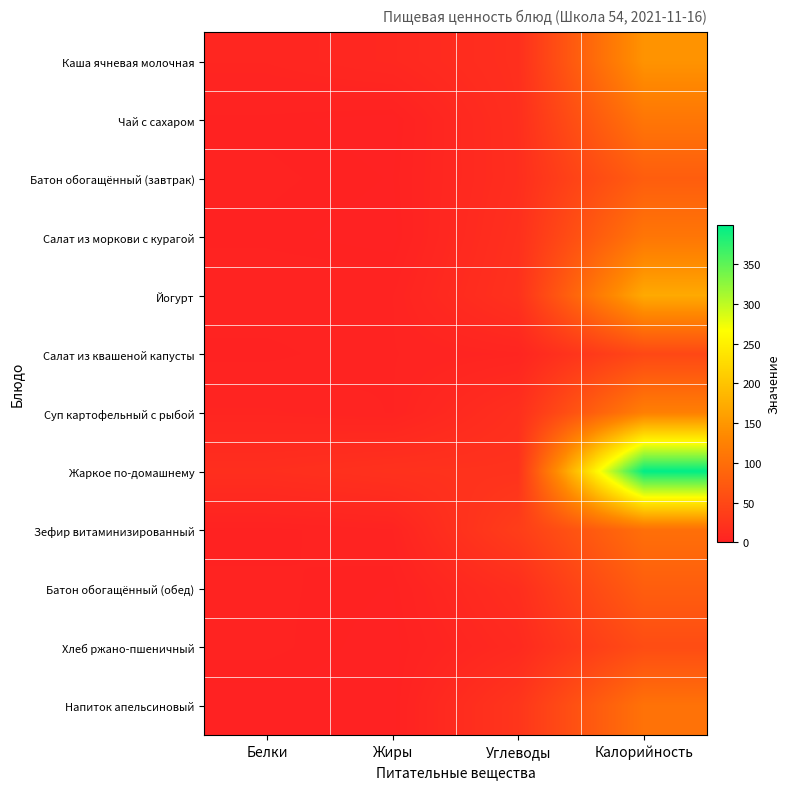

Reading left to right, list all the values displayed in this chart.

Каша ячневая молочная: Белки=5.6	Жиры=9.0	Углеводы=18.0	Калорийность=146.0
Чай с сахаром: Белки=1.2	Жиры=0.0	Углеводы=17.0	Калорийность=110.0
Батон обогащённый (завтрак): Белки=1.9	Жиры=0.7	Углеводы=16.4	Калорийность=78.0
Салат из моркови с курагой: Белки=1.2	Жиры=0.0	Углеводы=19.0	Калорийность=110.0
Йогурт: Белки=3.0	Жиры=3.0	Углеводы=21.0	Калорийность=171.0
Салат из квашеной капусты: Белки=1.0	Жиры=3.0	Углеводы=5.0	Калорийность=50.0
Суп картофельный с рыбой: Белки=5.0	Жиры=3.0	Углеводы=18.0	Калорийность=122.0
Жаркое по-домашнему: Белки=17.0	Жиры=21.0	Углеводы=22.0	Калорийность=399.0
Зефир витаминизированный: Белки=1.0	Жиры=3.0	Углеводы=36.0	Калорийность=101.0
Батон обогащённый (обед): Белки=1.9	Жиры=0.7	Углеводы=16.4	Калорийность=78.0
Хлеб ржано-пшеничный: Белки=2.0	Жиры=0.0	Углеводы=11.0	Калорийность=56.0
Напиток апельсиновый: Белки=0.0	Жиры=0.0	Углеводы=26.0	Калорийность=105.0